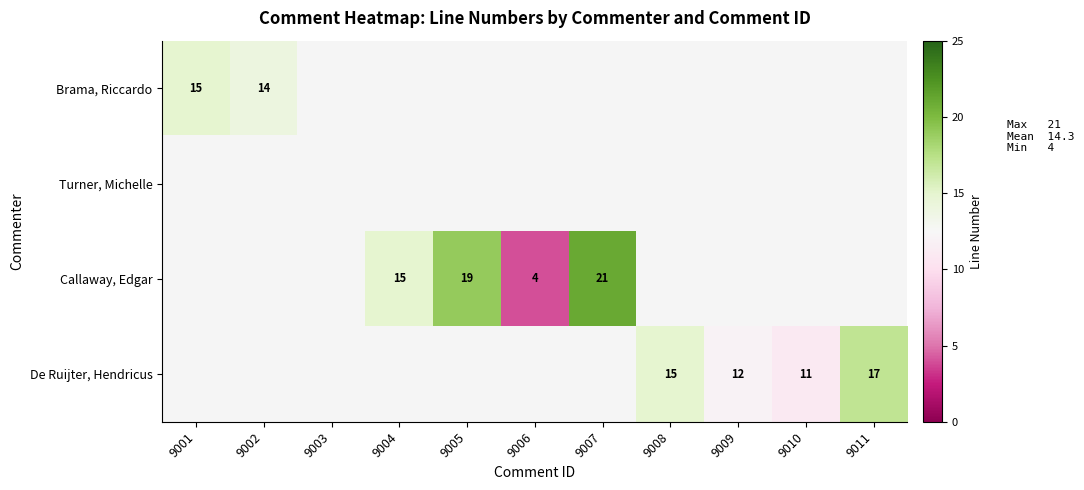

What is the difference between the Callaway, Edgar values at 9005 and 9006?

15